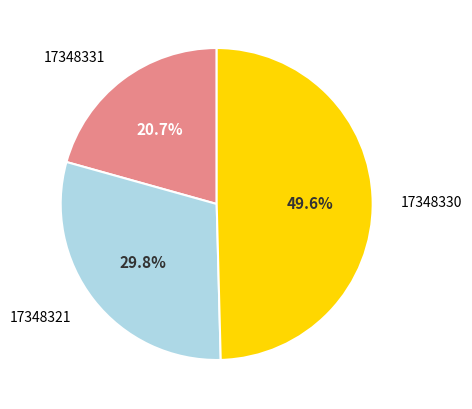

Is 17348330 the majority of the pie?

No